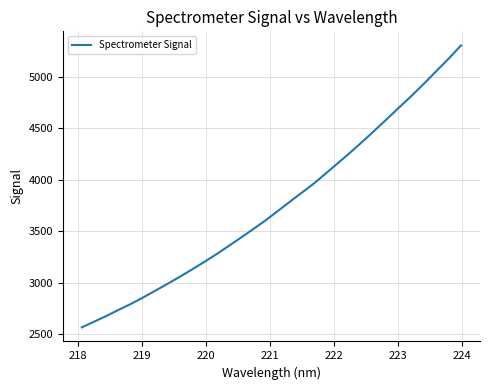

Reading left to right, transcribe all the data shown in this chart.

2568.7	2624.0	2679.1	2738.7	2796.1	2858.8	2924.6	2991.7	3060.1	3131.0	3203.7	3279.3	3359.6	3440.6	3522.9	3606.7	3697.3	3789.1	3878.8	3969.3	4070.1	4171.1	4273.3	4379.3	4488.1	4599.5	4711.5	4822.3	4939.0	5059.4	5179.7	5306.1